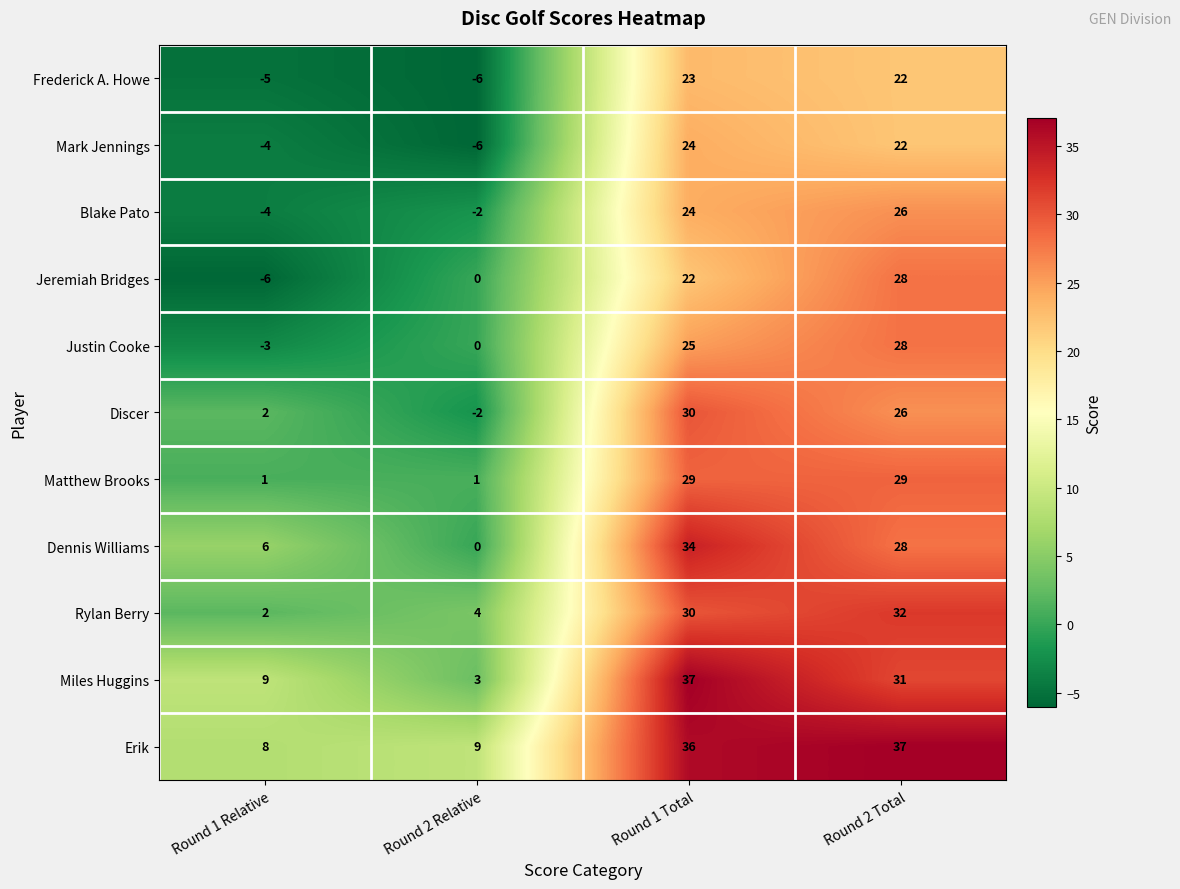

What is the difference between the Discer values at Round 1 Relative and Round 2 Relative?

4